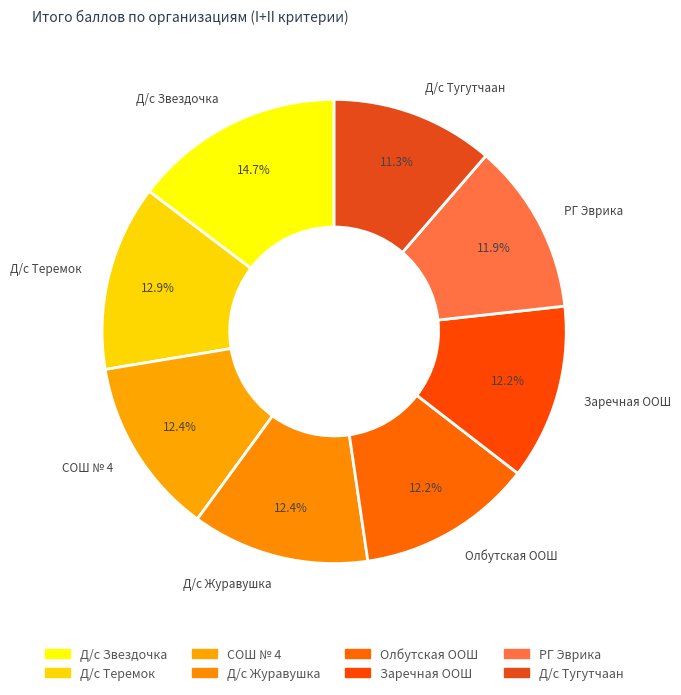

How many slices are in this pie chart?

8